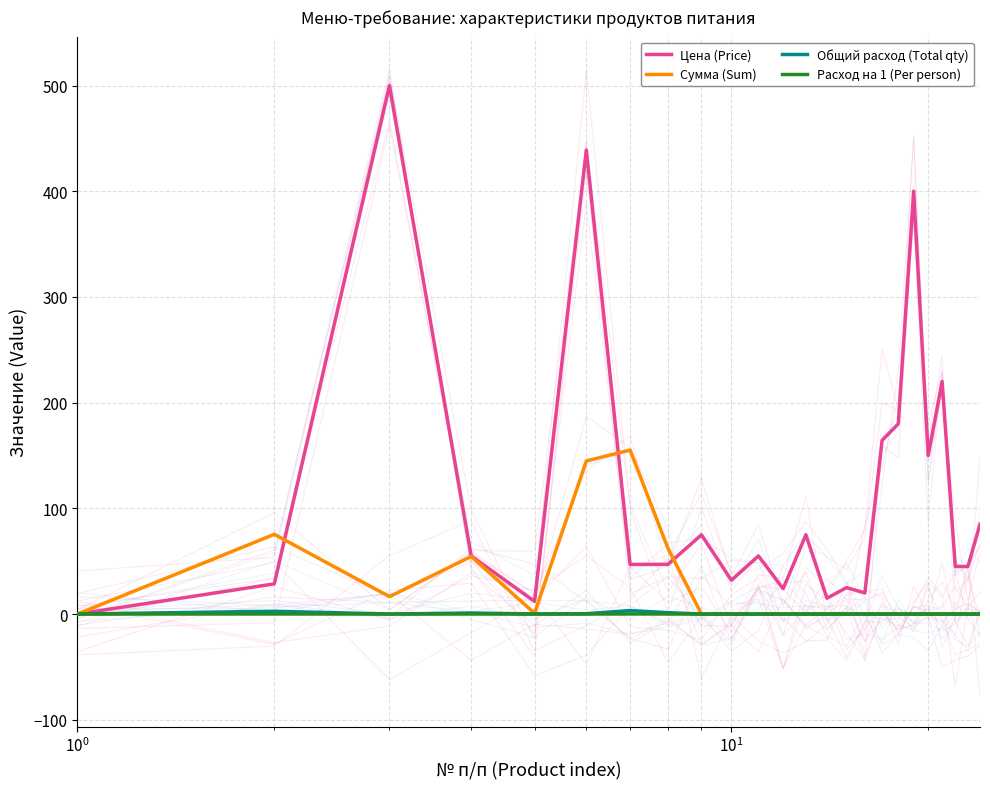

Reading left to right, transcribe all the data shown in this chart.

Цена (Price): 0.0	28.6	500.0	55.0	12.0	438.9	47.0	47.0	75.0	32.0	55.0	24.0	75.0	15.0	25.0	20.0	164.3	180.0	400.0	150.0	220.0	45.0	45.0	85.0
Сумма (Sum): 0.0	75.4	16.5	54.5	0.8	144.8	155.1	62.0	0.0	0.0	0.0	0.0	0.0	0.0	0.0	0.0	0.0	0.0	0.0	0.0	0.0	0.0	0.0	0.0
Общий расход (Total qty): 0.0	2.6	0.0	1.0	0.1	0.3	3.3	1.3	0.0	0.0	0.0	0.0	0.0	0.0	0.0	0.0	0.0	0.0	0.0	0.0	0.0	0.0	0.0	0.0
Расход на 1 (Per person): 0.0	0.1	0.0	0.0	0.0	0.0	0.1	0.0	0.0	0.0	0.0	0.0	0.0	0.0	0.0	0.0	0.0	0.0	0.0	0.0	0.0	0.0	0.0	0.0